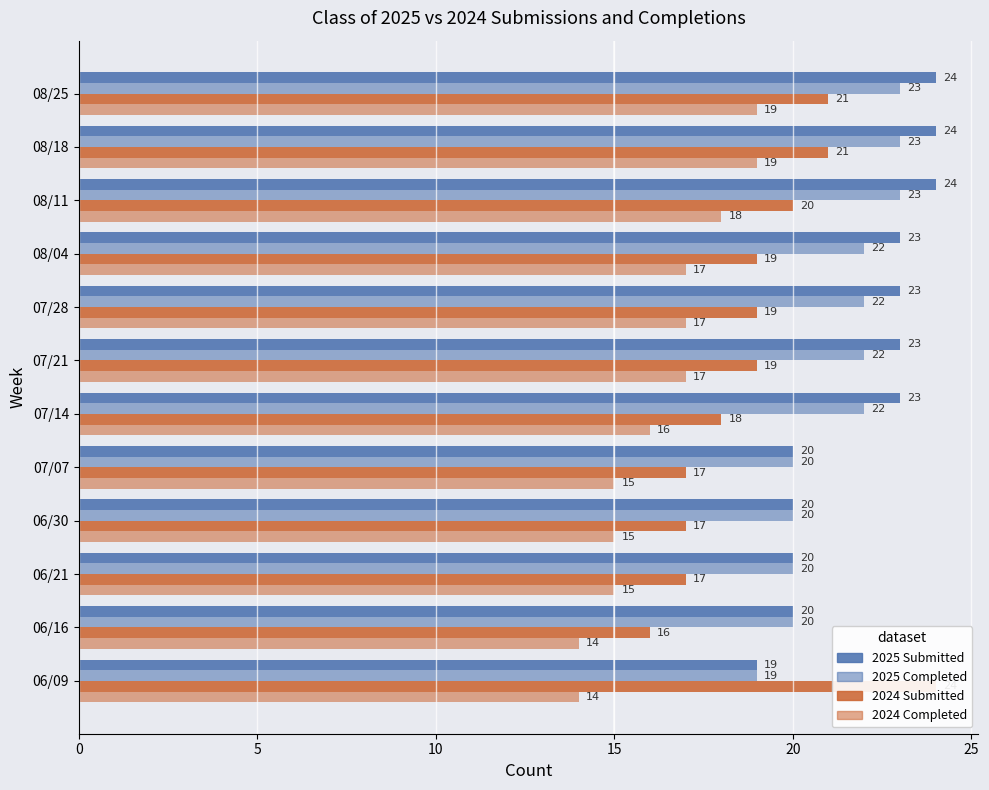

What is the spread (max minus min) of values at 07/07?

5